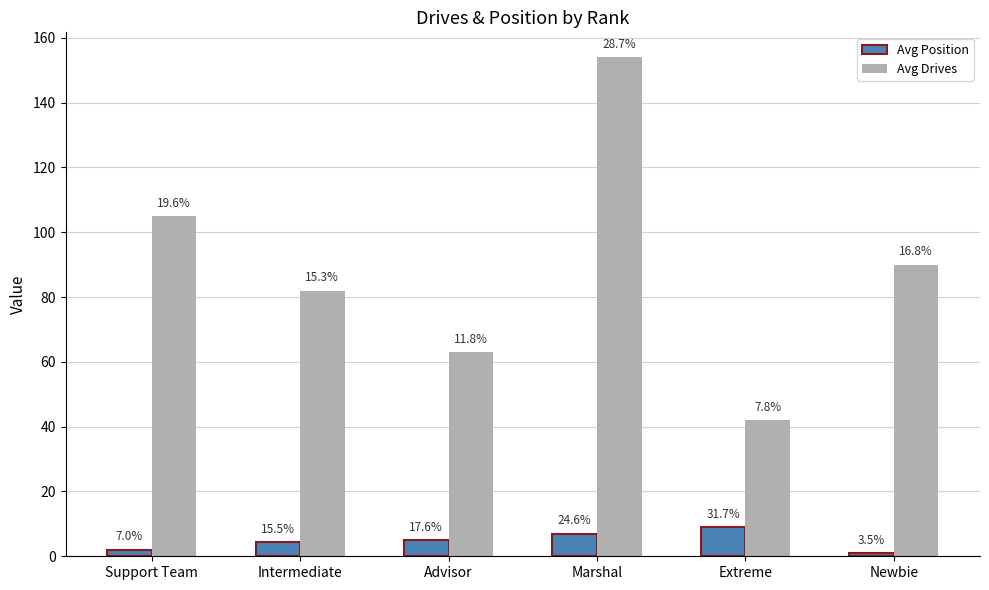

The value of Avg Drives at Support Team is 38.3. True or false?

False